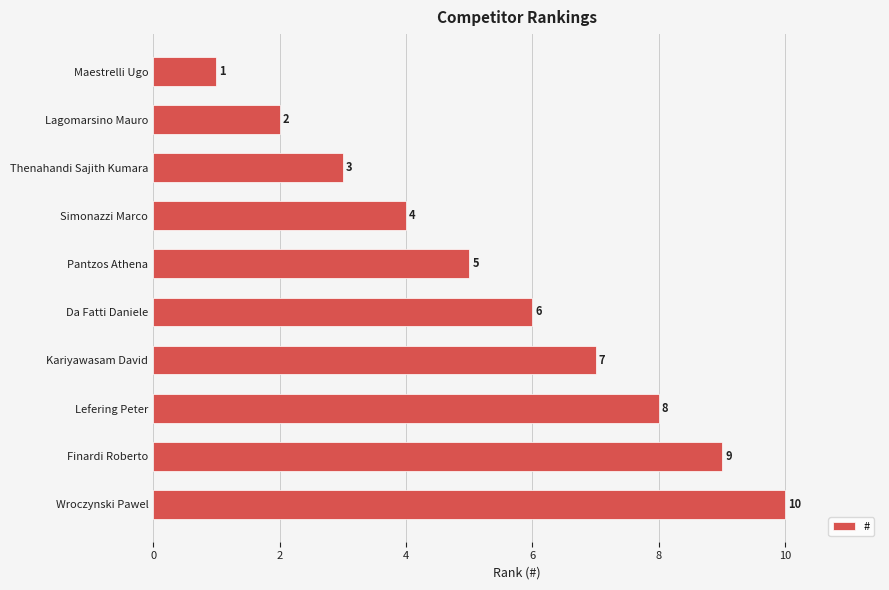

Which label corresponds to the largest value in the chart?

Wroczynski Pawel